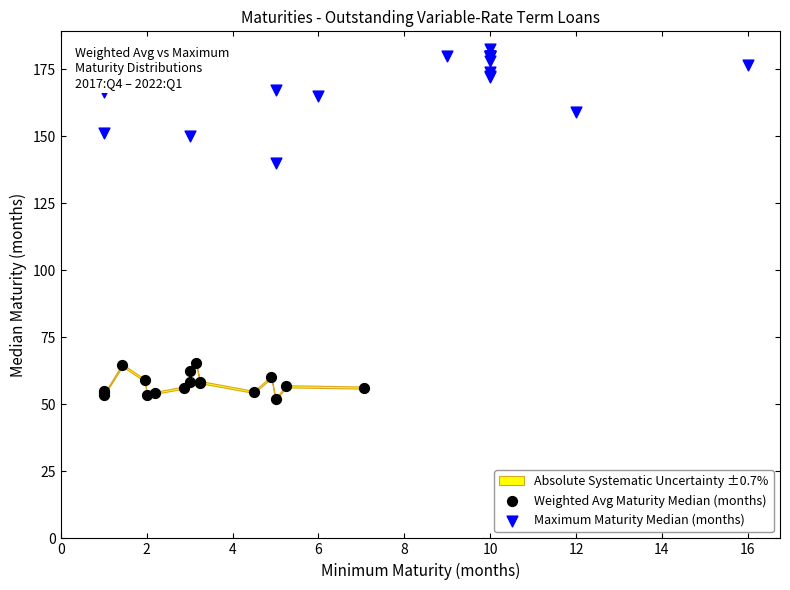

Which series contains the highest Y value?

Maximum Maturity Median (months)